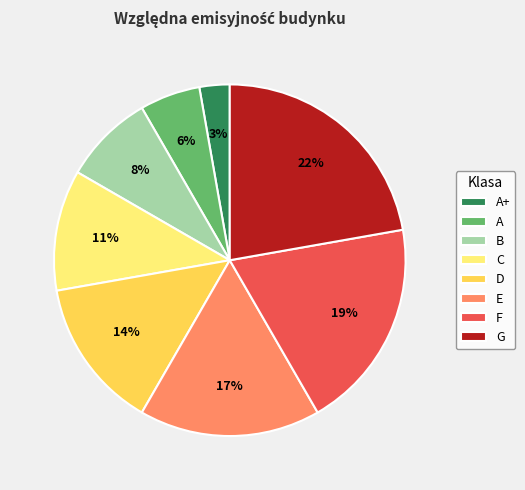

Is the sum of G and C greater than half?

No